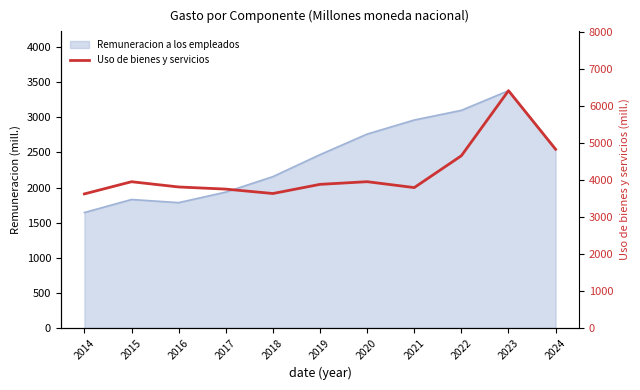

What is the maximum value shown in the chart?

6403.6